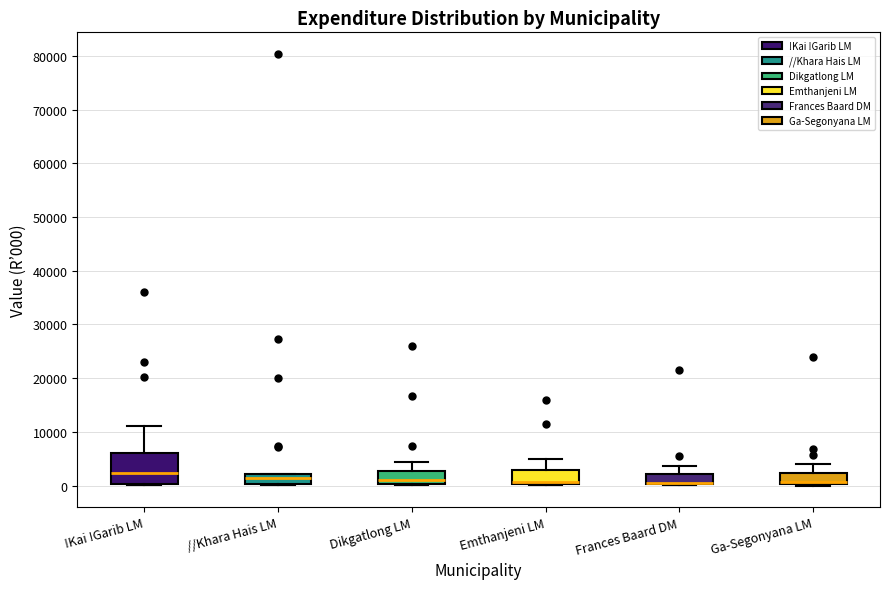

Where does the median line of the box for !Kai !Garib LM sit on the y-axis? The values are not printed on the chart, so give them approximately, as read against the axis.

2000